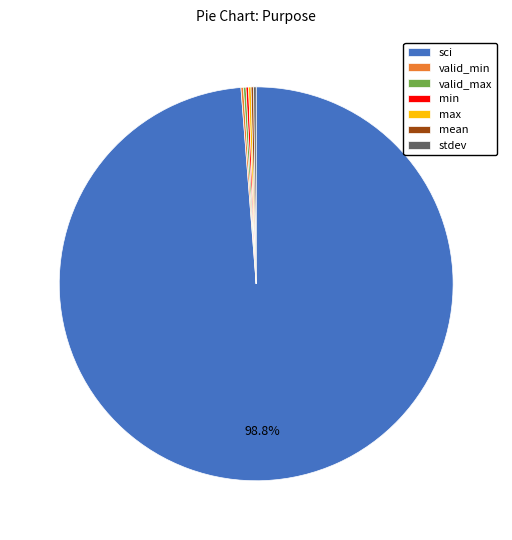

Which category has the biggest portion of the pie?

sci